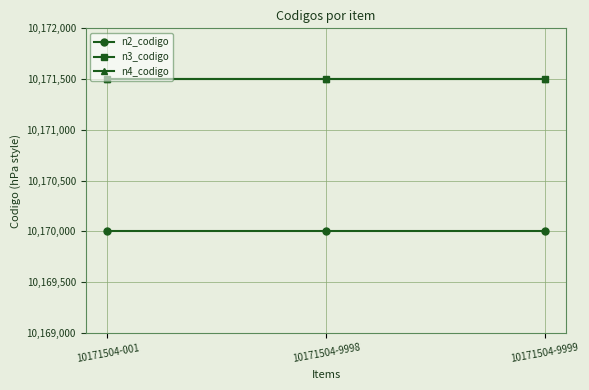

What is the value of the n4_codigo point at the 3rd from the left?

10171504